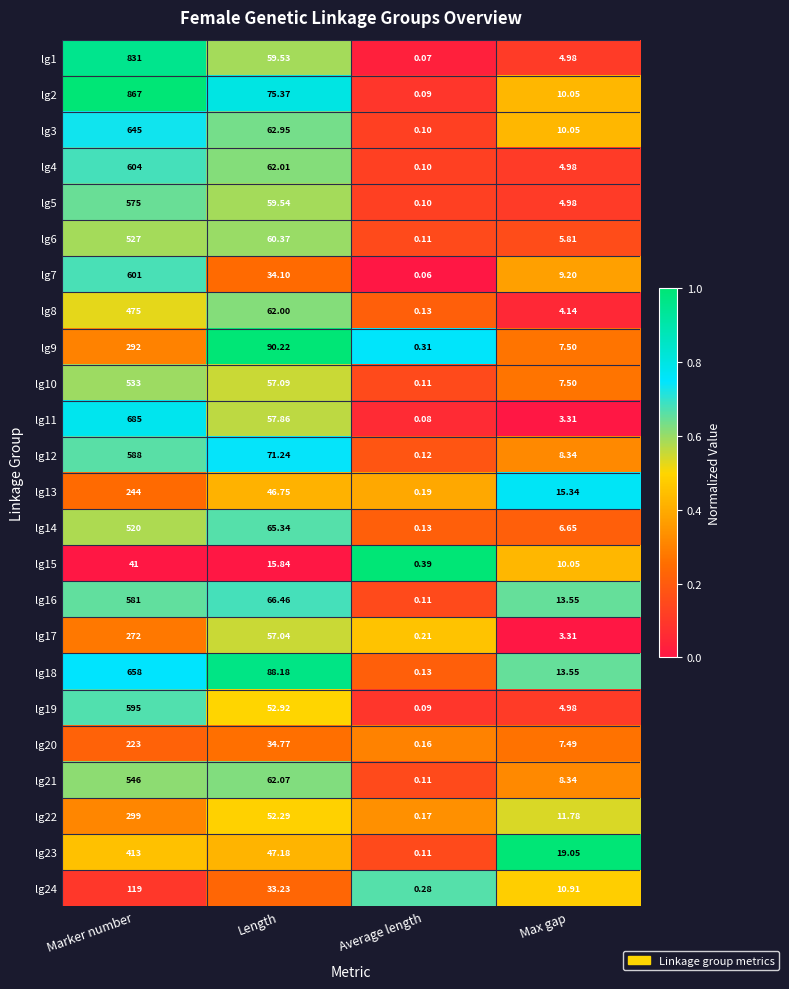

Is the value of lg6 at Marker number greater than the value of lg12 at Marker number?

No